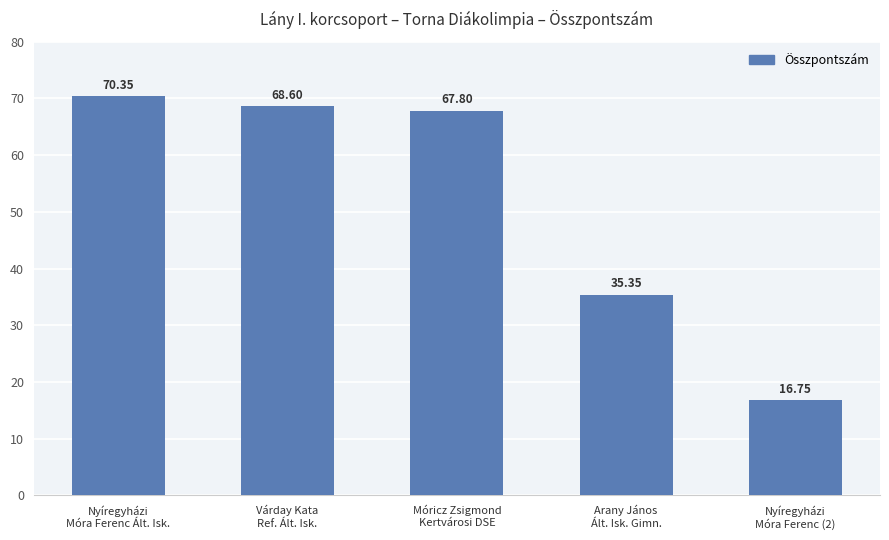

Count the number of categories in the chart.

5